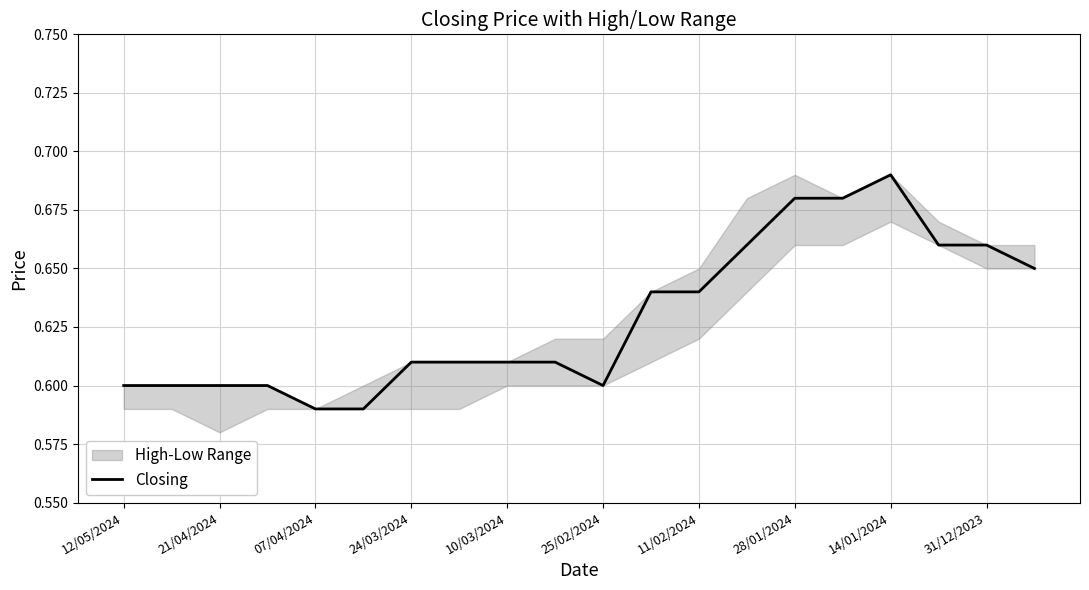

How many interior local peaks (higher than both neighbors) does the data have?

1